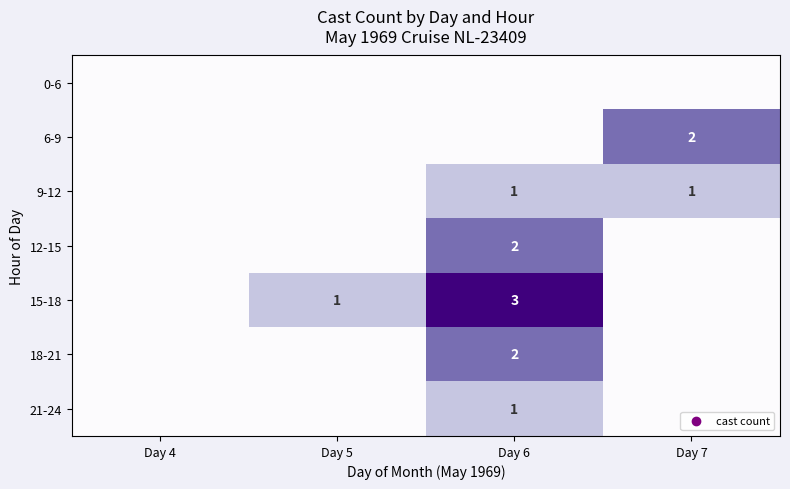

The 21-24 series shows 0 at Day 4. True or false?

True